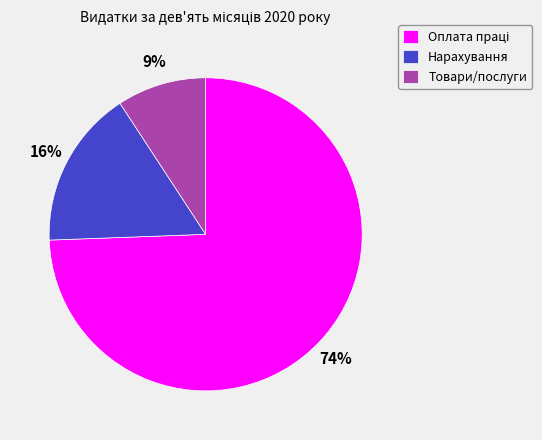

Approximately how many times larger is the value at Товари/послуги compared to Нарахування?

0.6